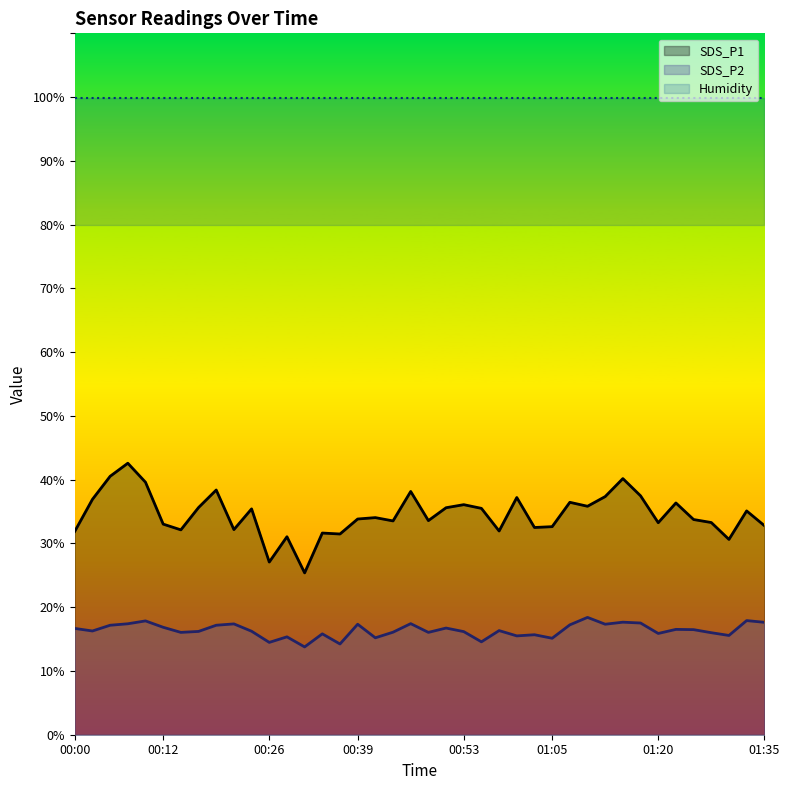

Is the value of SDS_P2 at 00:39 greater than the value of SDS_P1 at 01:25?

No